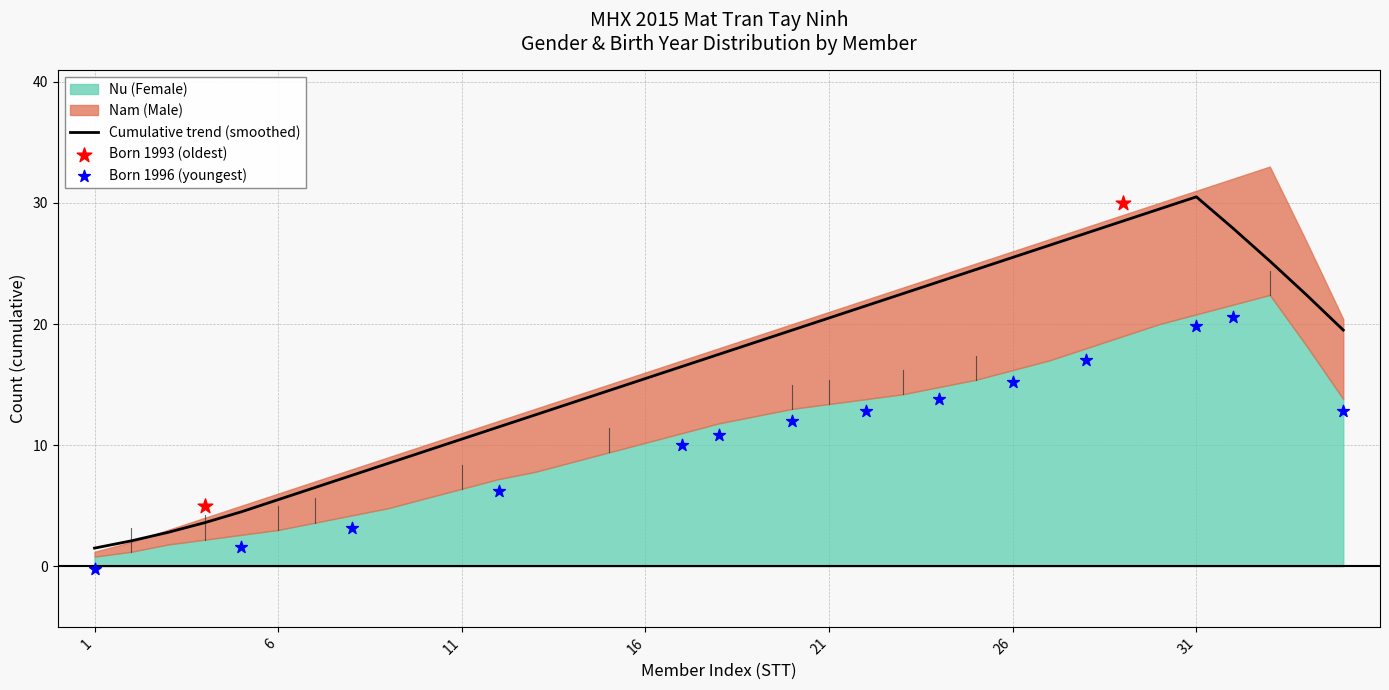

The Cumulative trend (smoothed) series shows 1.5 at 1. True or false?

True